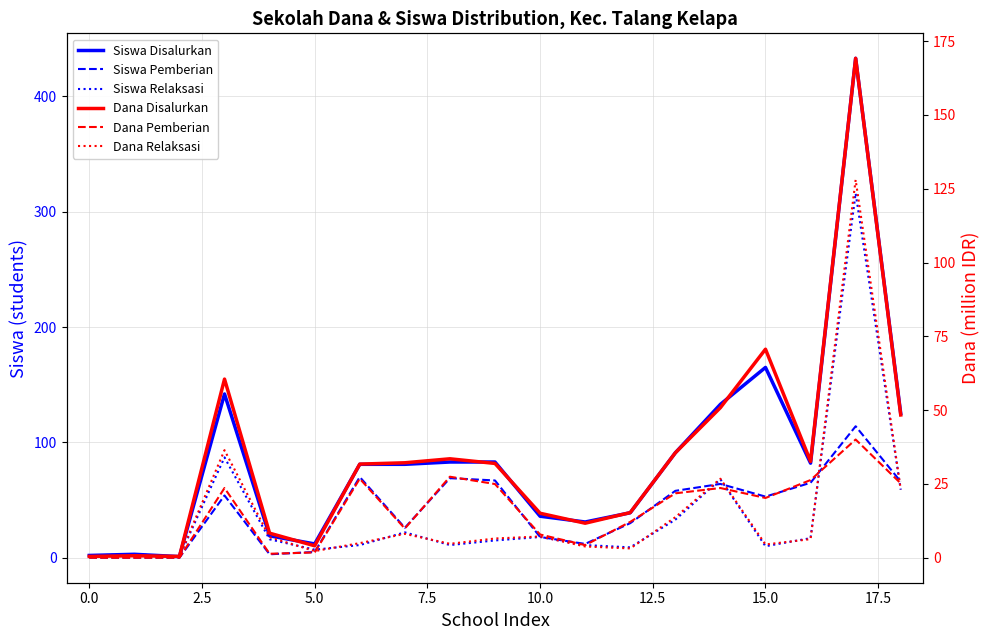

What is the highest value of the Siswa Disalurkan series?

433.0